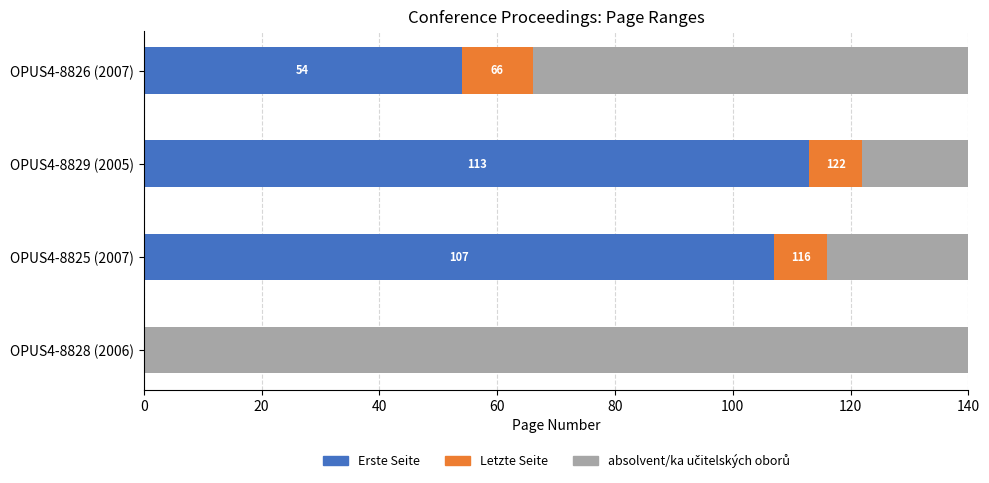

What is the difference between the maximum and second lowest values in the Letzte Seite series?

3.0